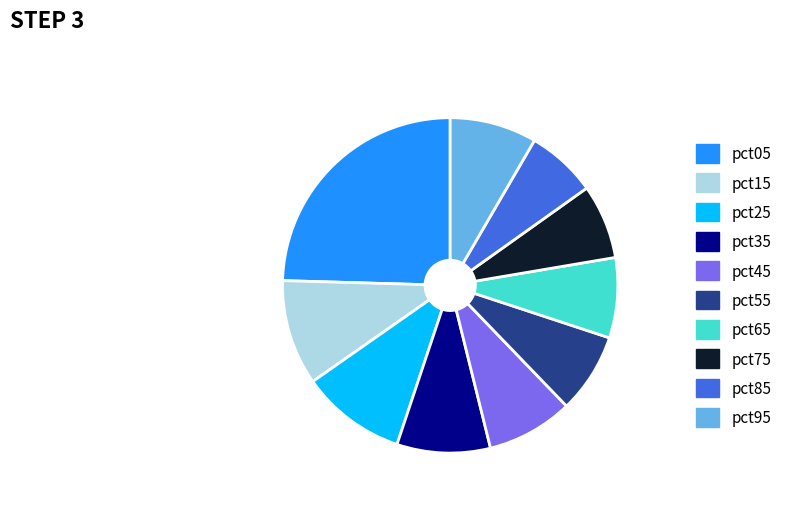

Count the number of slices in the pie.

10